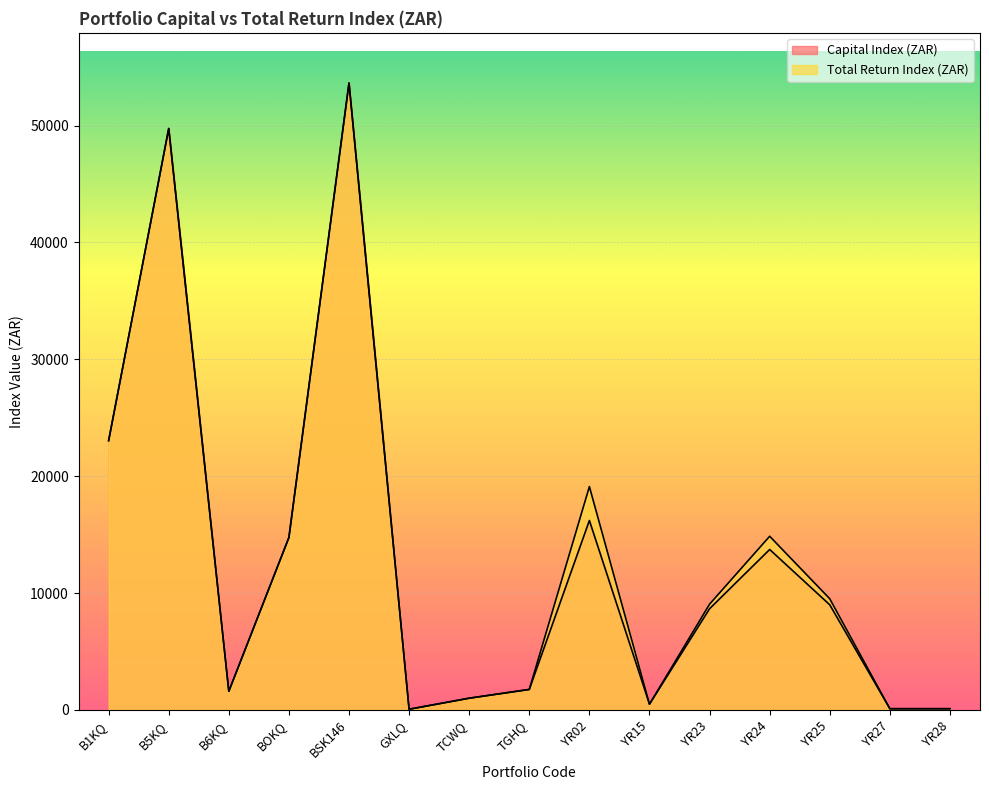

What is the label of the 4th point from the left?

BOKQ